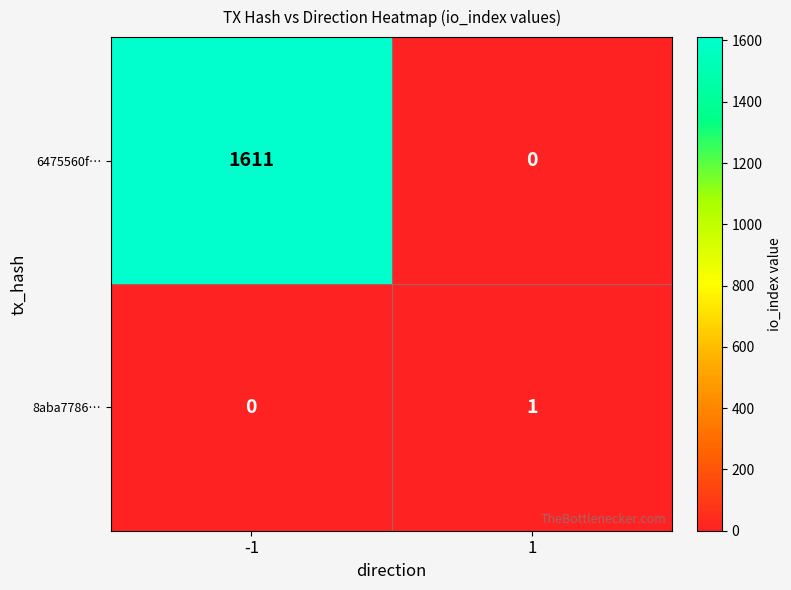

What is the average value of the 6475560f… series?

806